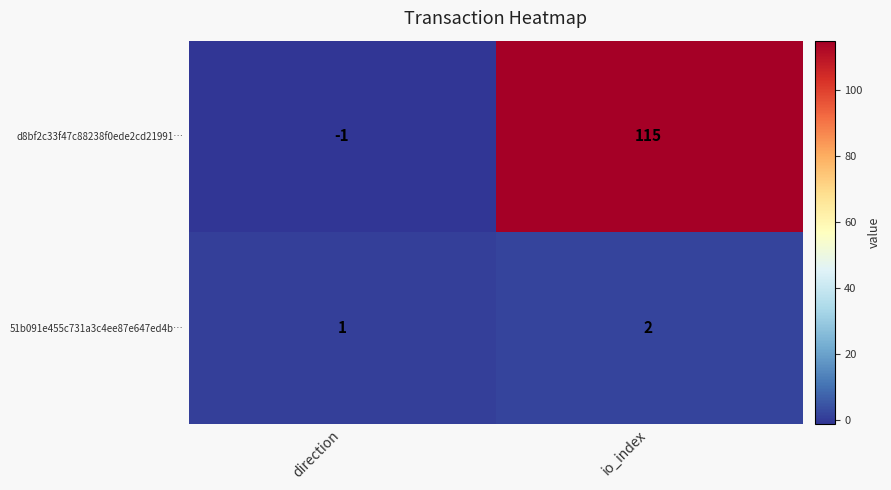

List the labels in order of d8bf2c33f47c88238f0ede2cd21991… value, largest first.

io_index, direction